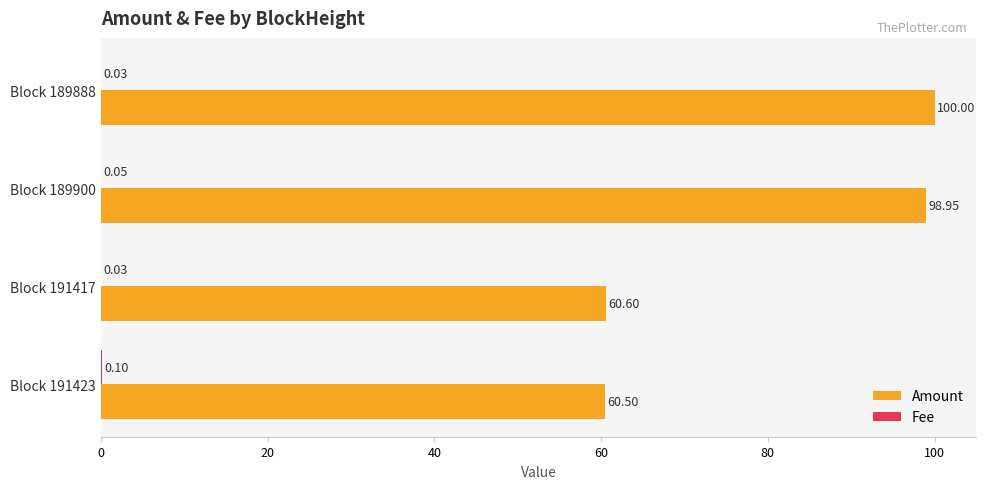

Which series changed the most between Block 189900 and Block 189888?

Amount